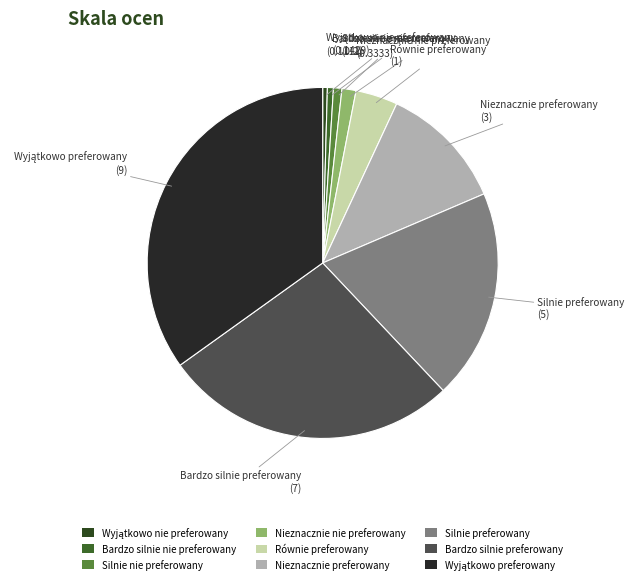

Which has a higher value, Silnie nie preferowany or Nieznacznie preferowany?

Nieznacznie preferowany